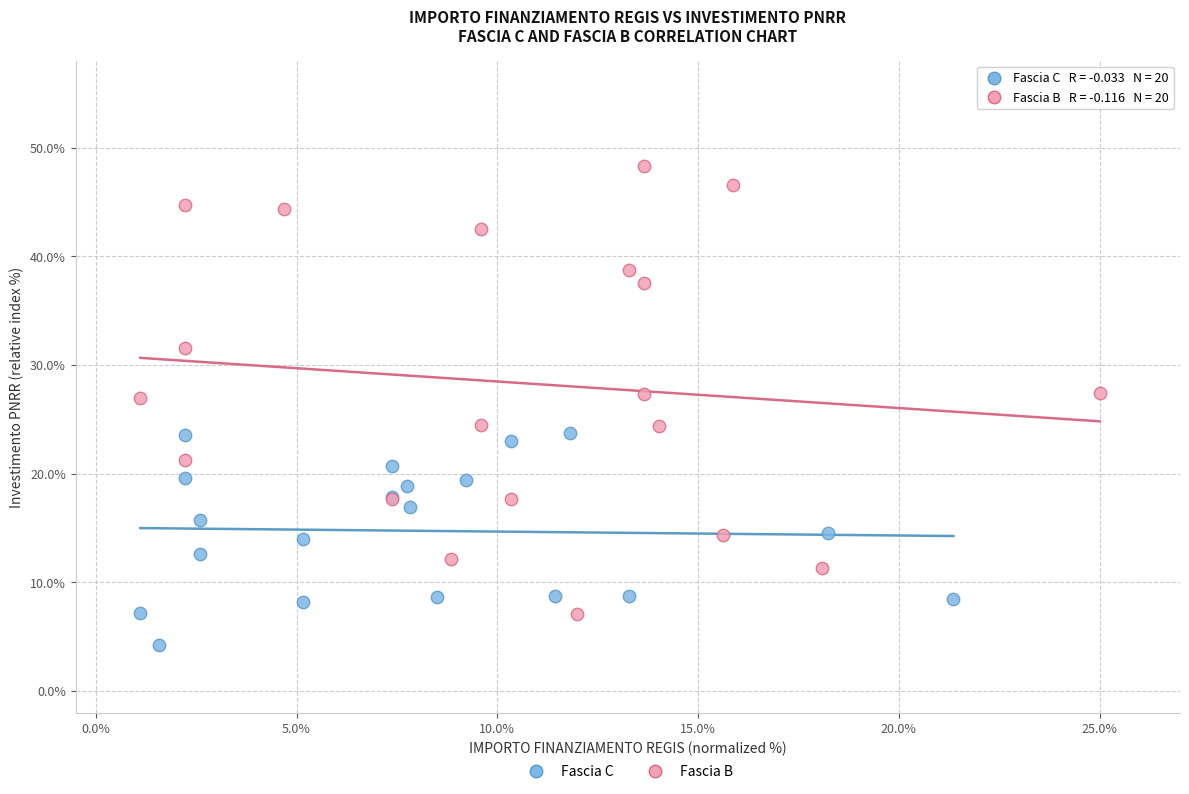

Which series reaches the maximum Y coordinate?

Fascia B